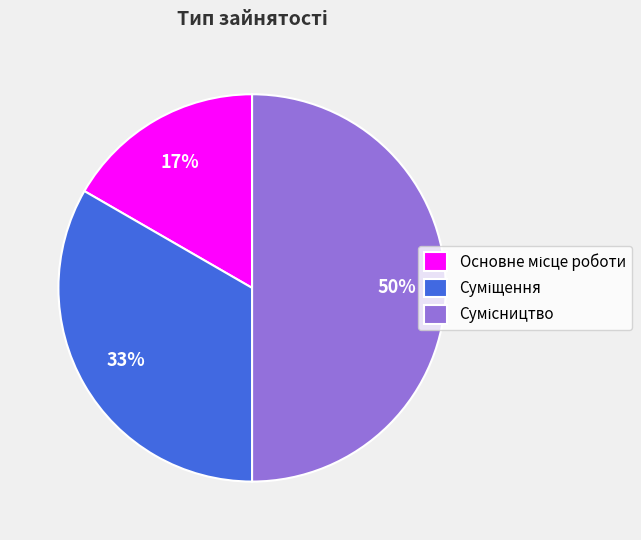

To the nearest percent, what is the average slice percentage?

33%